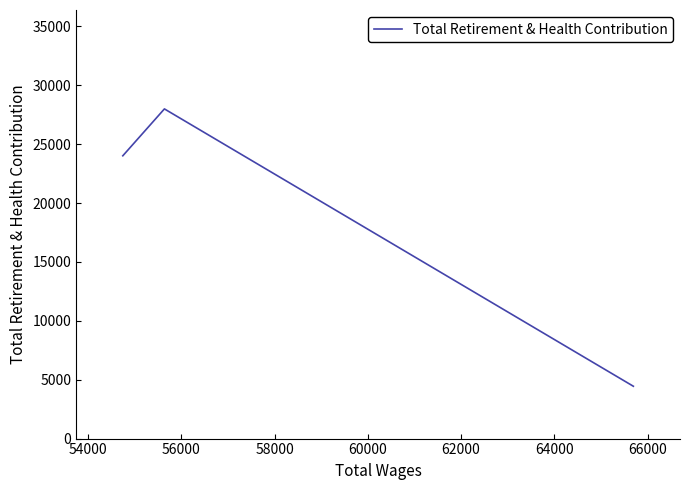

Does the chart display data point markers on the line(s)?

No